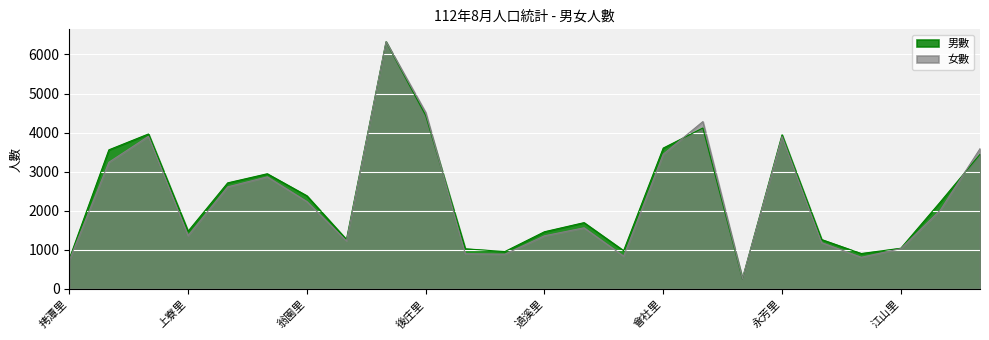

What are all the series names shown in the legend?

男數, 女數